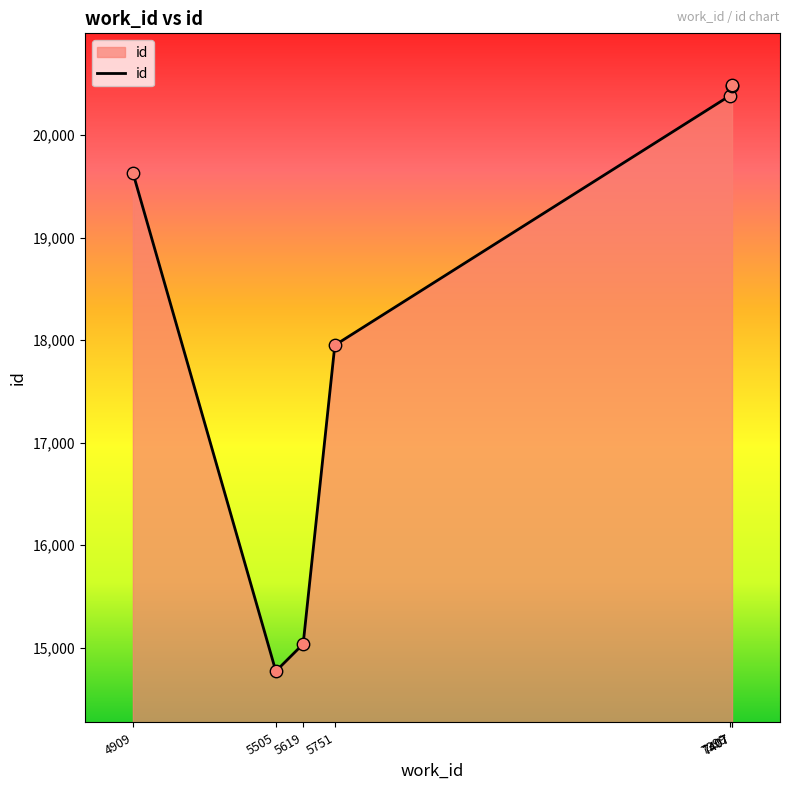

Approximately how many times larger is the value at 7407 compared to 5751?

1.1